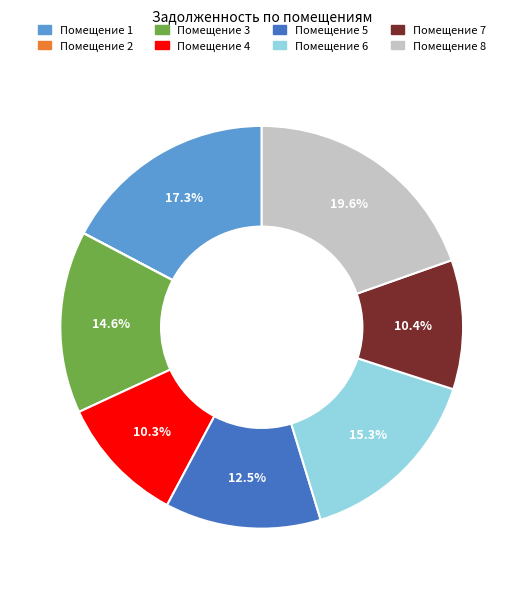

Does any single category account for the majority?

No